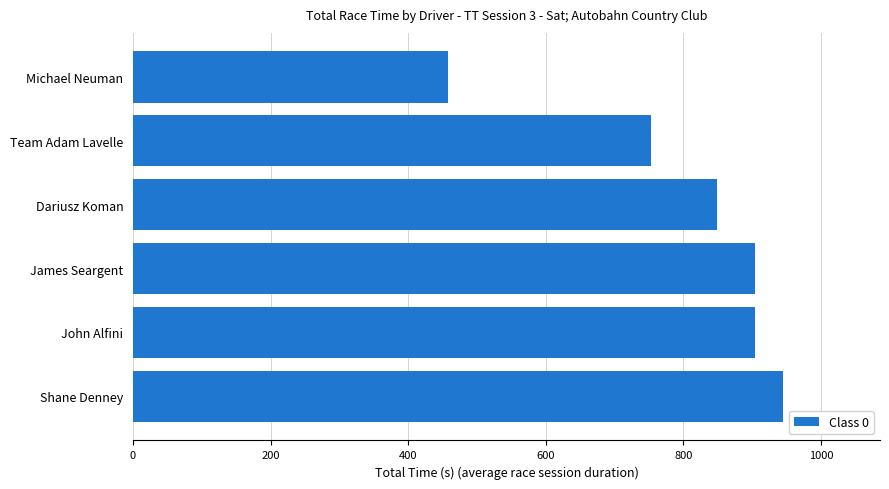

Which has a higher value, Dariusz Koman or Shane Denney?

Shane Denney